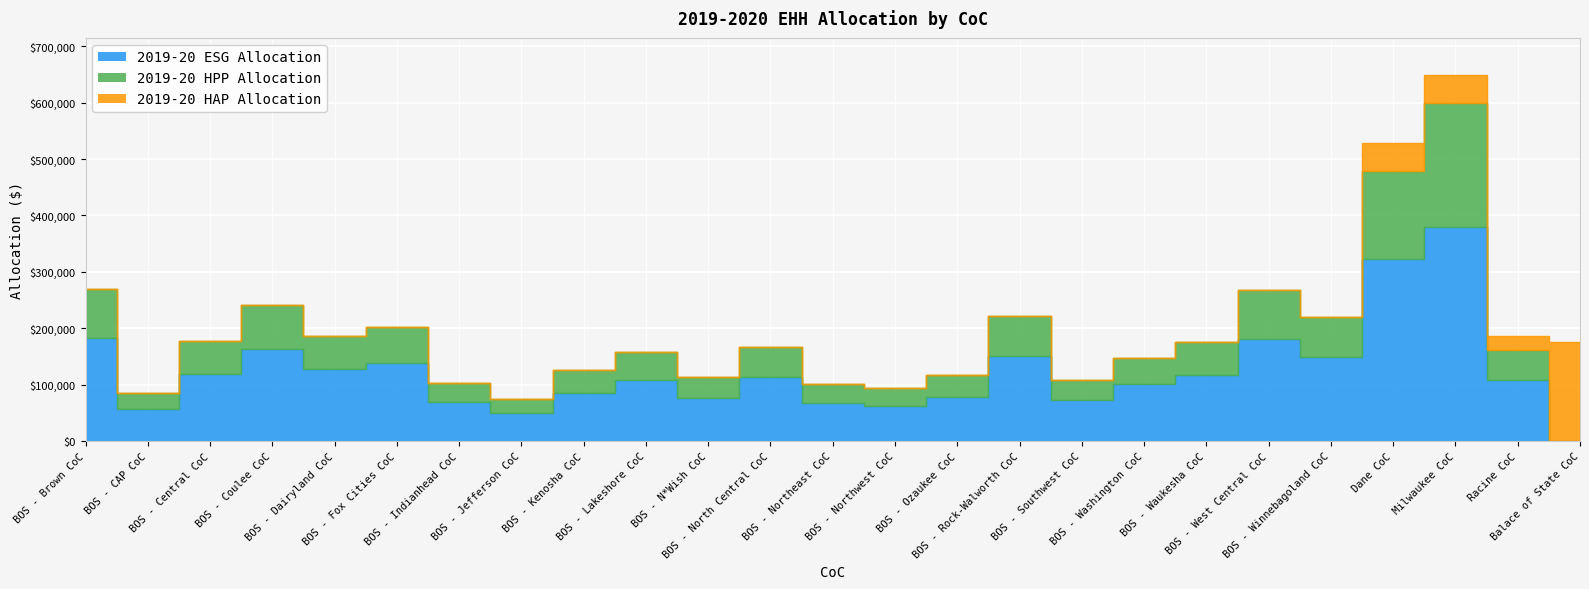

How many lines are shown in the chart?

3